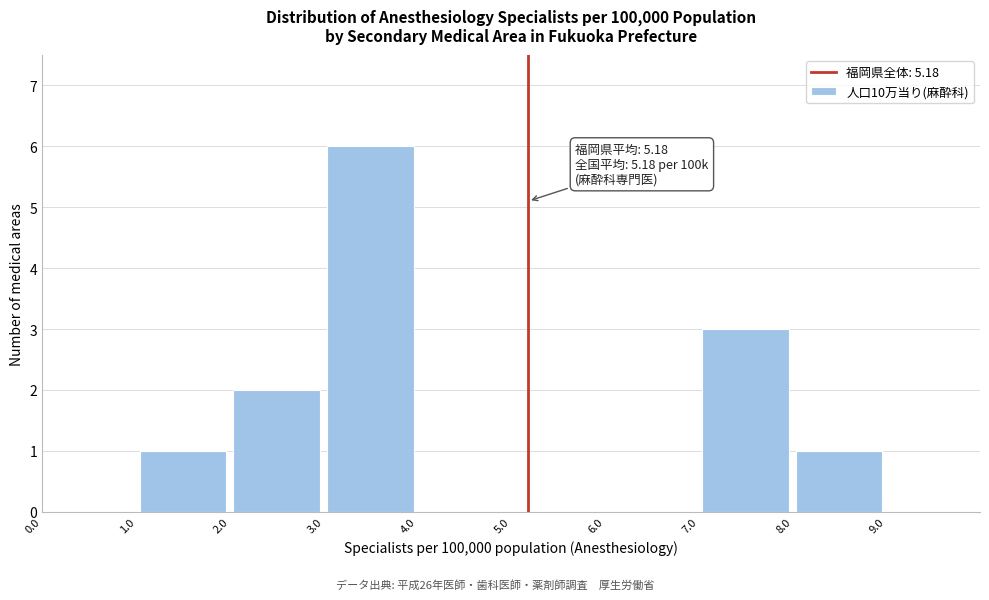

Over which range of the x-axis is the bar tallest?

3 to 4